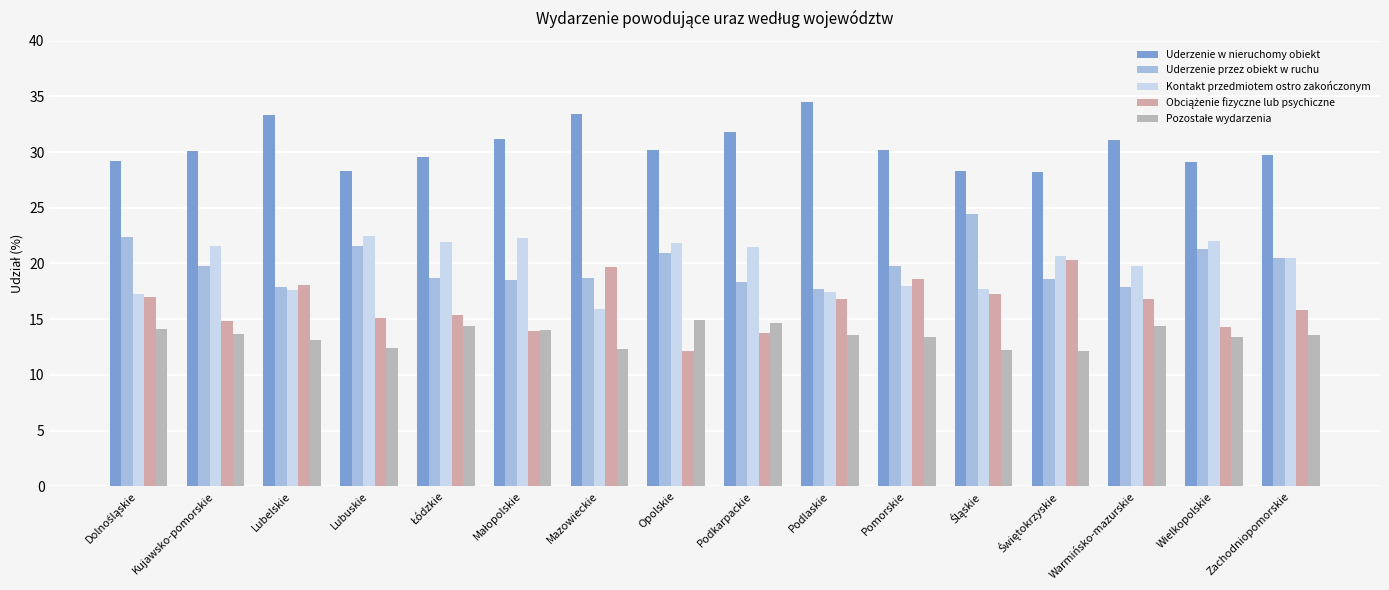

At which label is Obciążenie fizyczne lub psychiczne closest to 16?

Zachodniopomorskie